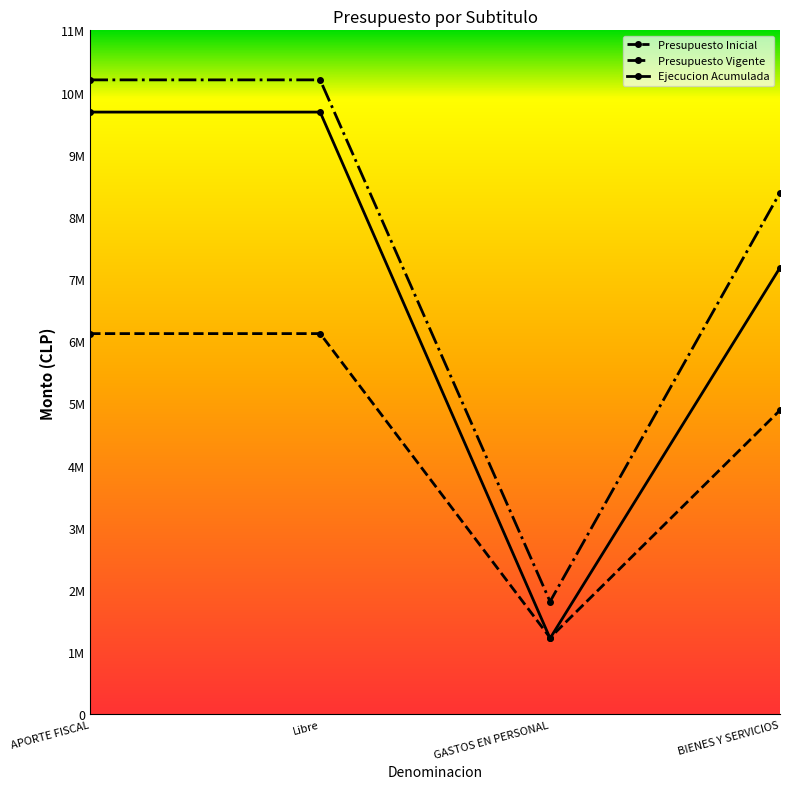

How many times do Ejecucion Acumulada and Presupuesto Inicial cross each other?

2